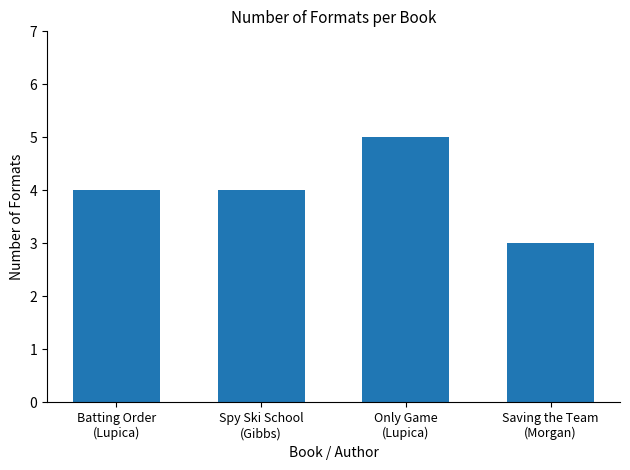

What is the difference between the second highest and minimum values?

1